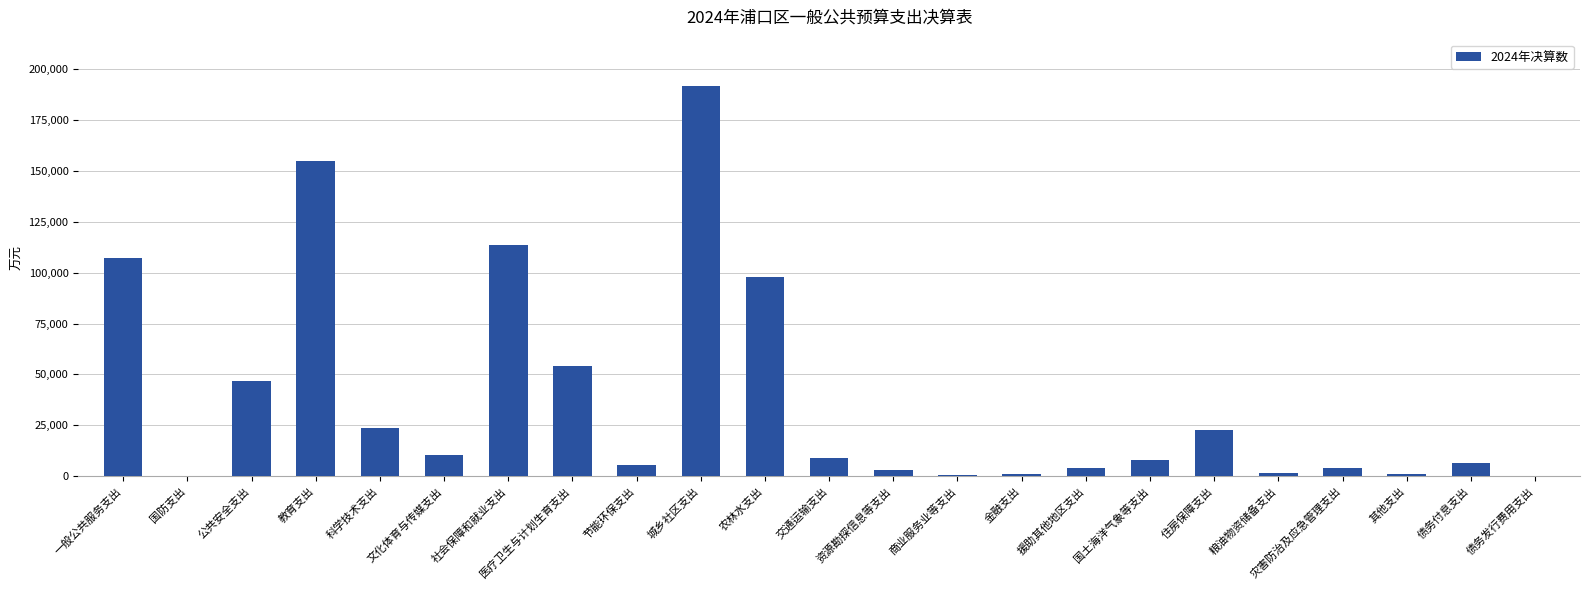

How many series are shown in this chart?

1